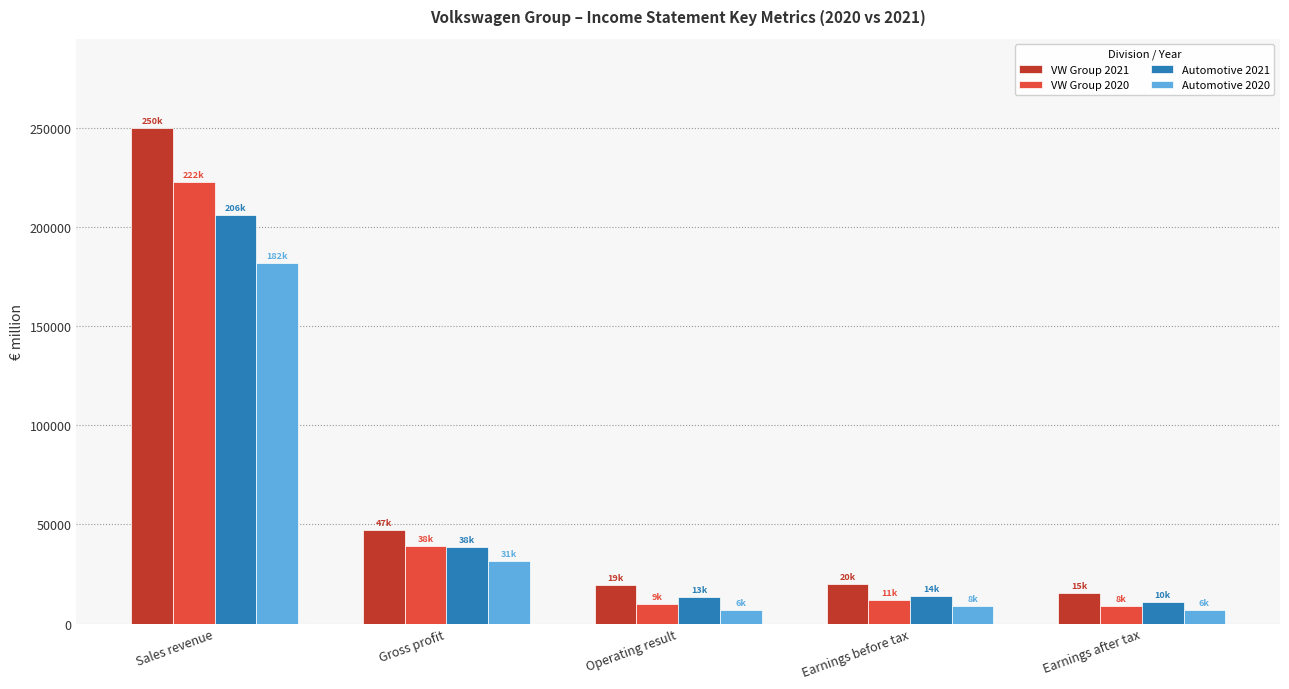

At which category is the sum across all series the highest?

Sales revenue